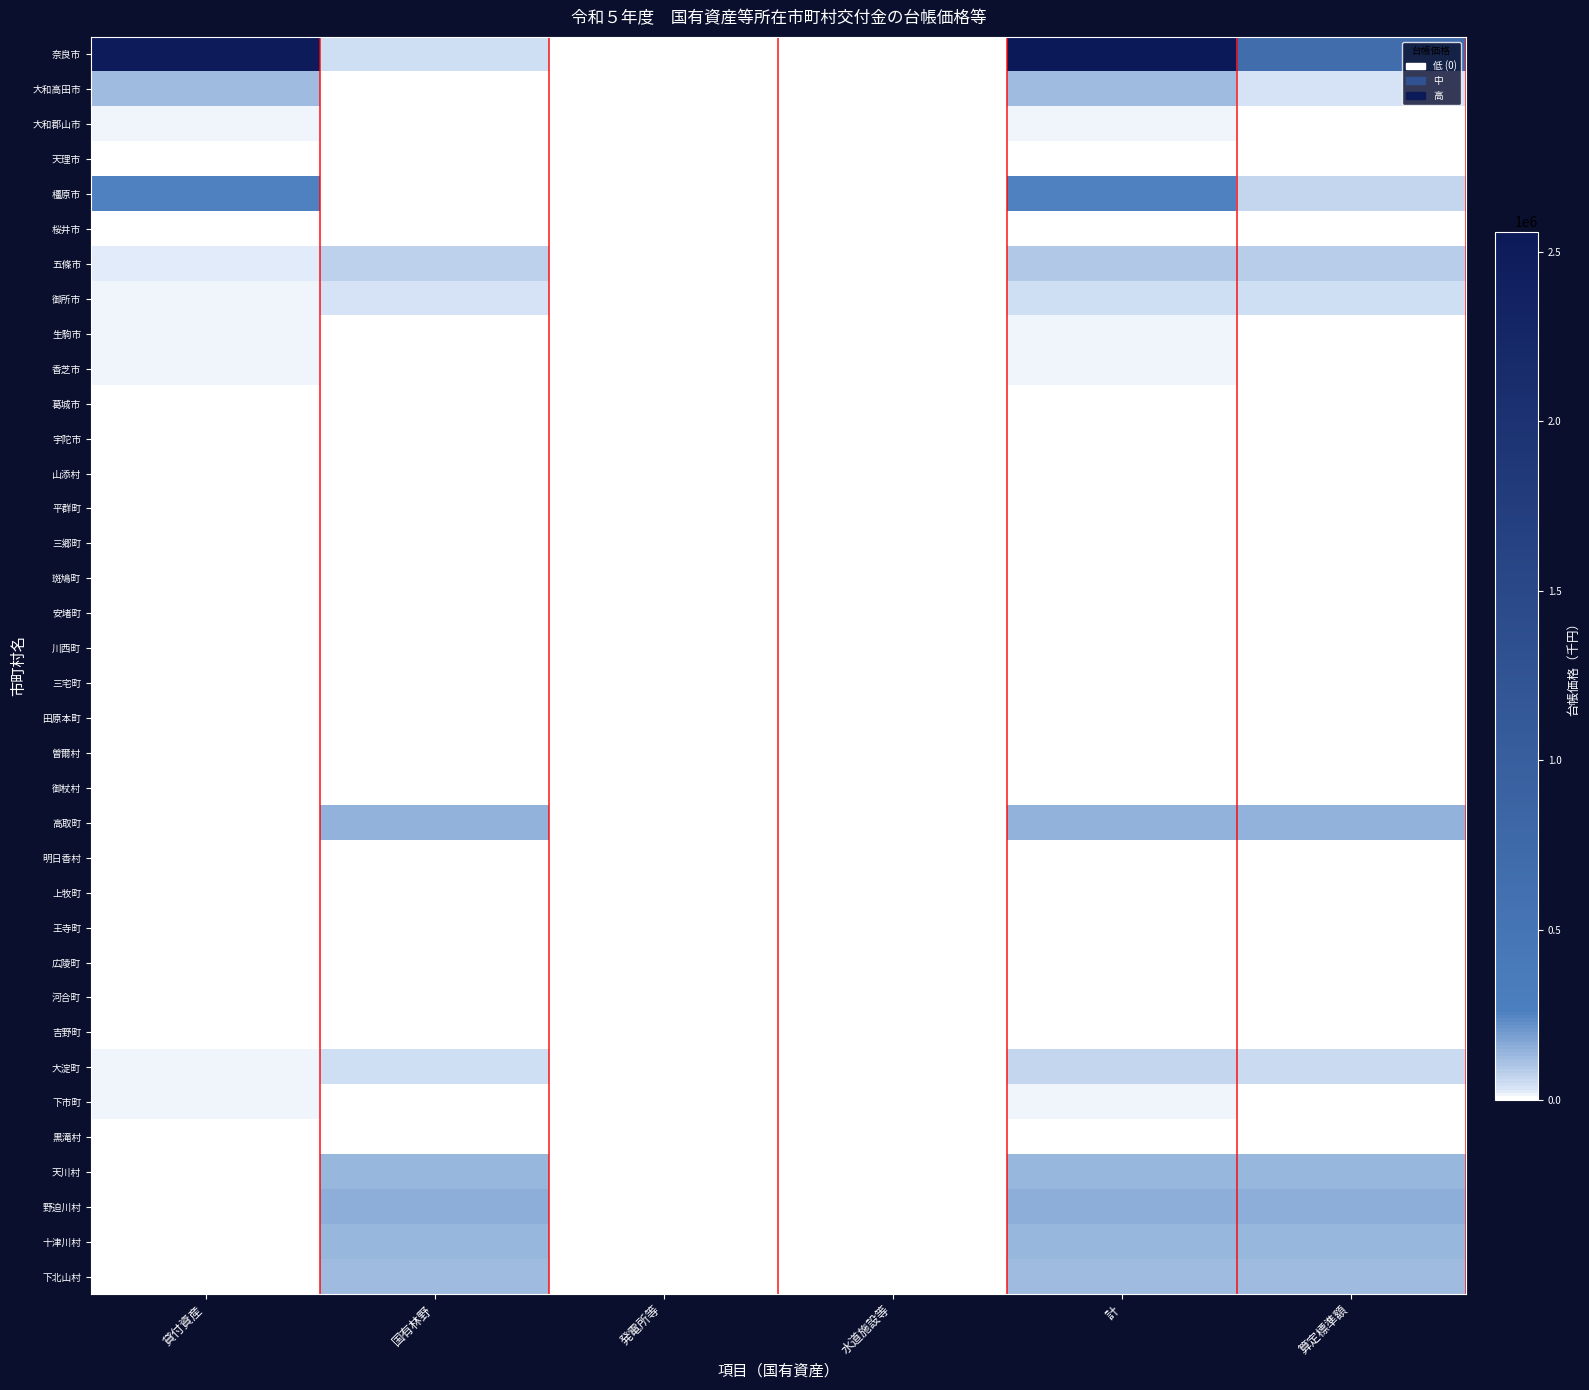

Which has a higher value, 算定標準額 or 水道施設等?

算定標準額